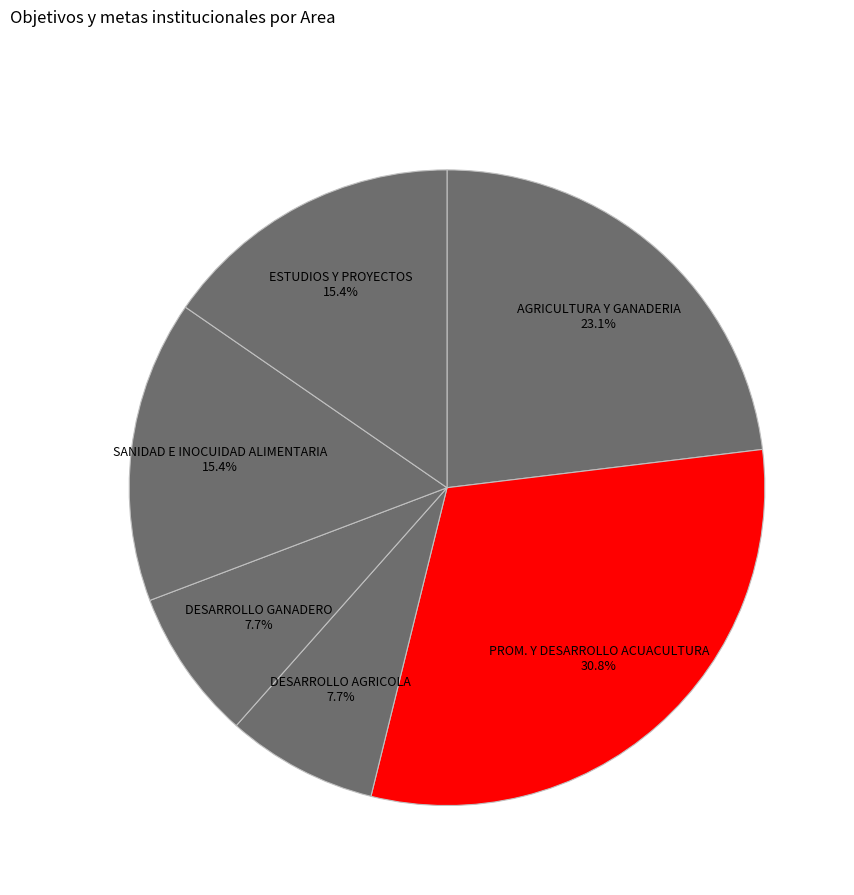

Do ESTUDIOS Y PROYECTOS and AGRICULTURA Y GANADERIA together represent more than half of the pie?

No